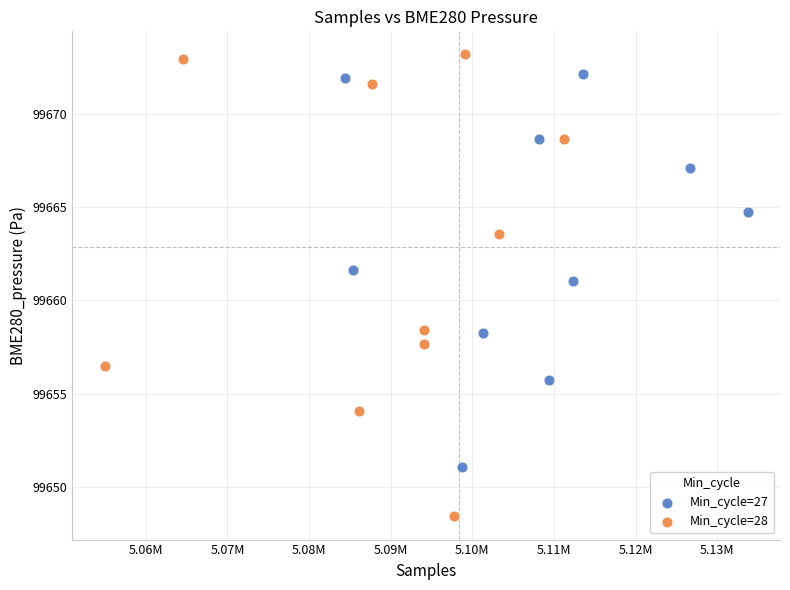

Which series has the largest Y range (max minus min)?

Min_cycle=28